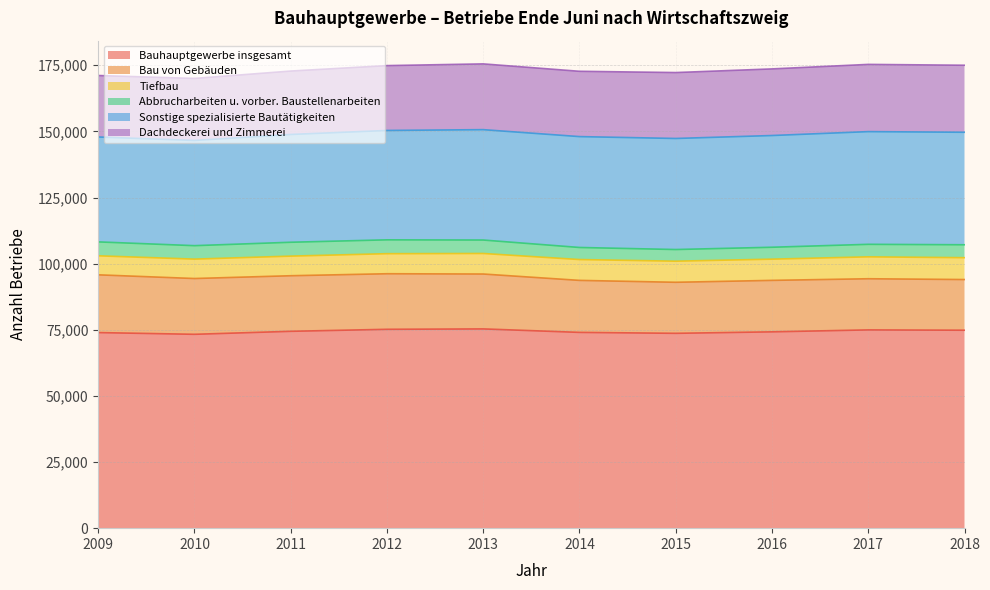

What is the sum of the Tiefbau values at 2009 and 2011?

14601